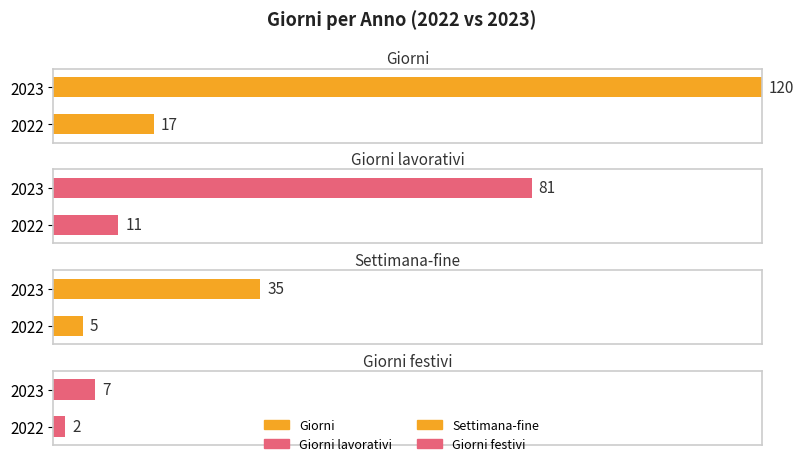

What is the lowest value of the Giorni lavorativi series?

11